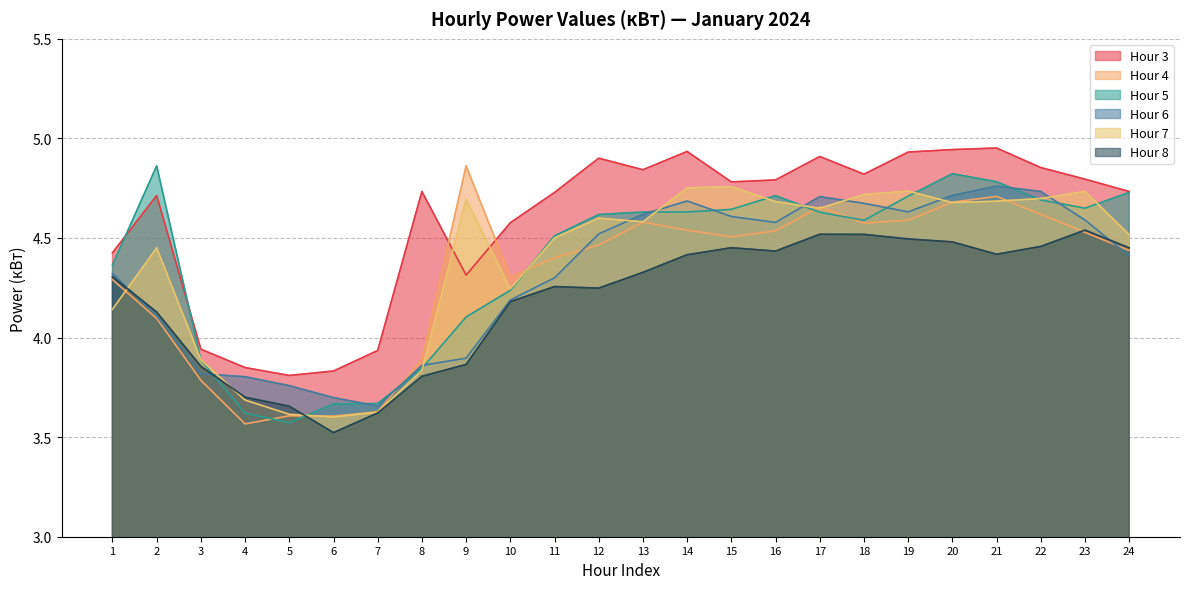

Reading left to right, list all the values displayed in this chart.

Hour 3: 1=4.4	2=4.7	3=3.9	4=3.8	5=3.8	6=3.8	7=3.9	8=4.7	9=4.3	10=4.6	11=4.7	12=4.9	13=4.8	14=4.9	15=4.8	16=4.8	17=4.9	18=4.8	19=4.9	20=4.9	21=5.0	22=4.9	23=4.8	24=4.7
Hour 4: 1=4.3	2=4.1	3=3.8	4=3.6	5=3.6	6=3.6	7=3.6	8=3.9	9=4.9	10=4.3	11=4.4	12=4.5	13=4.6	14=4.5	15=4.5	16=4.5	17=4.7	18=4.6	19=4.6	20=4.7	21=4.7	22=4.6	23=4.5	24=4.4
Hour 5: 1=4.4	2=4.9	3=3.9	4=3.6	5=3.6	6=3.7	7=3.7	8=3.8	9=4.1	10=4.2	11=4.5	12=4.6	13=4.6	14=4.6	15=4.6	16=4.7	17=4.6	18=4.6	19=4.7	20=4.8	21=4.8	22=4.7	23=4.6	24=4.7
Hour 6: 1=4.3	2=4.1	3=3.8	4=3.8	5=3.8	6=3.7	7=3.7	8=3.9	9=3.9	10=4.2	11=4.3	12=4.5	13=4.6	14=4.7	15=4.6	16=4.6	17=4.7	18=4.7	19=4.6	20=4.7	21=4.8	22=4.7	23=4.6	24=4.4
Hour 7: 1=4.1	2=4.5	3=3.9	4=3.7	5=3.6	6=3.6	7=3.6	8=3.8	9=4.7	10=4.2	11=4.5	12=4.6	13=4.6	14=4.8	15=4.8	16=4.7	17=4.6	18=4.7	19=4.7	20=4.7	21=4.7	22=4.7	23=4.7	24=4.5
Hour 8: 1=4.3	2=4.1	3=3.9	4=3.7	5=3.7	6=3.5	7=3.6	8=3.8	9=3.9	10=4.2	11=4.3	12=4.2	13=4.3	14=4.4	15=4.5	16=4.4	17=4.5	18=4.5	19=4.5	20=4.5	21=4.4	22=4.5	23=4.5	24=4.5